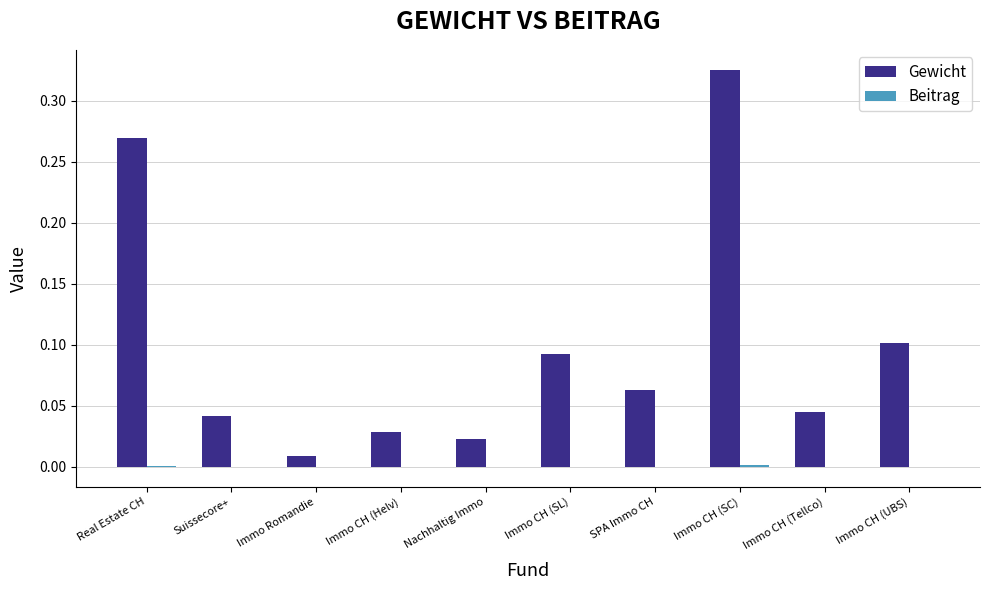

At which category is the sum across all series the highest?

Immo CH (SC)